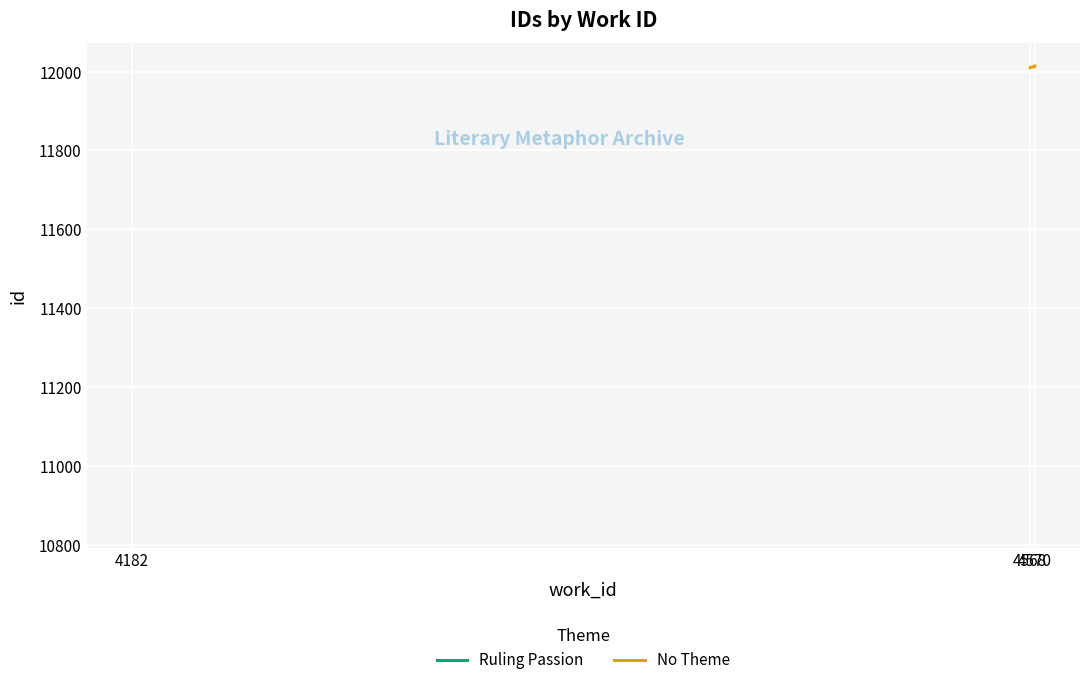

What is the maximum value shown in the chart?

12014